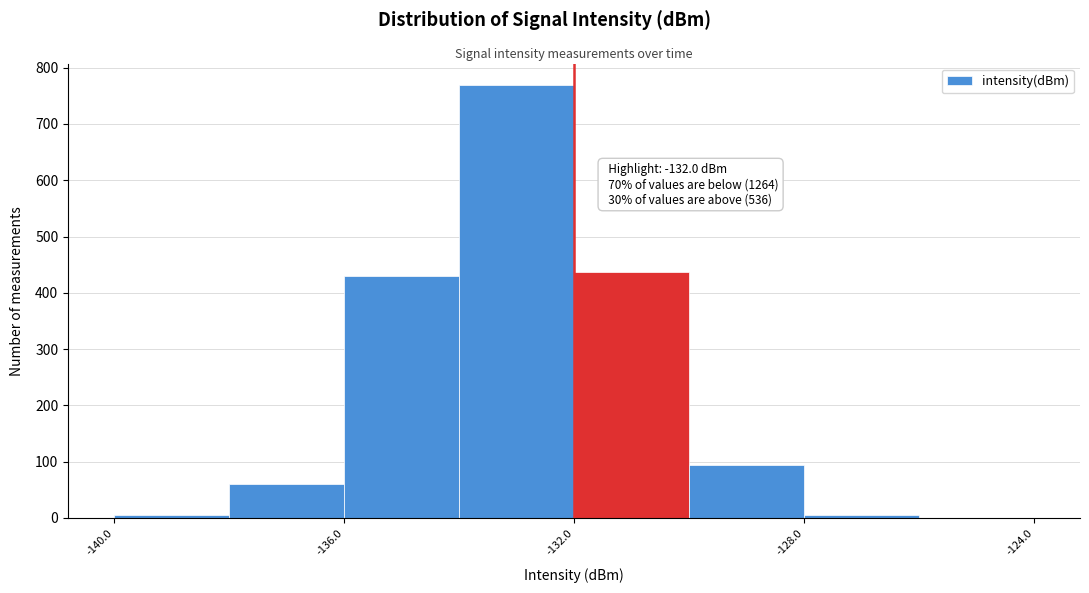

Which range on the x-axis has the tallest bar?

-134 to -132